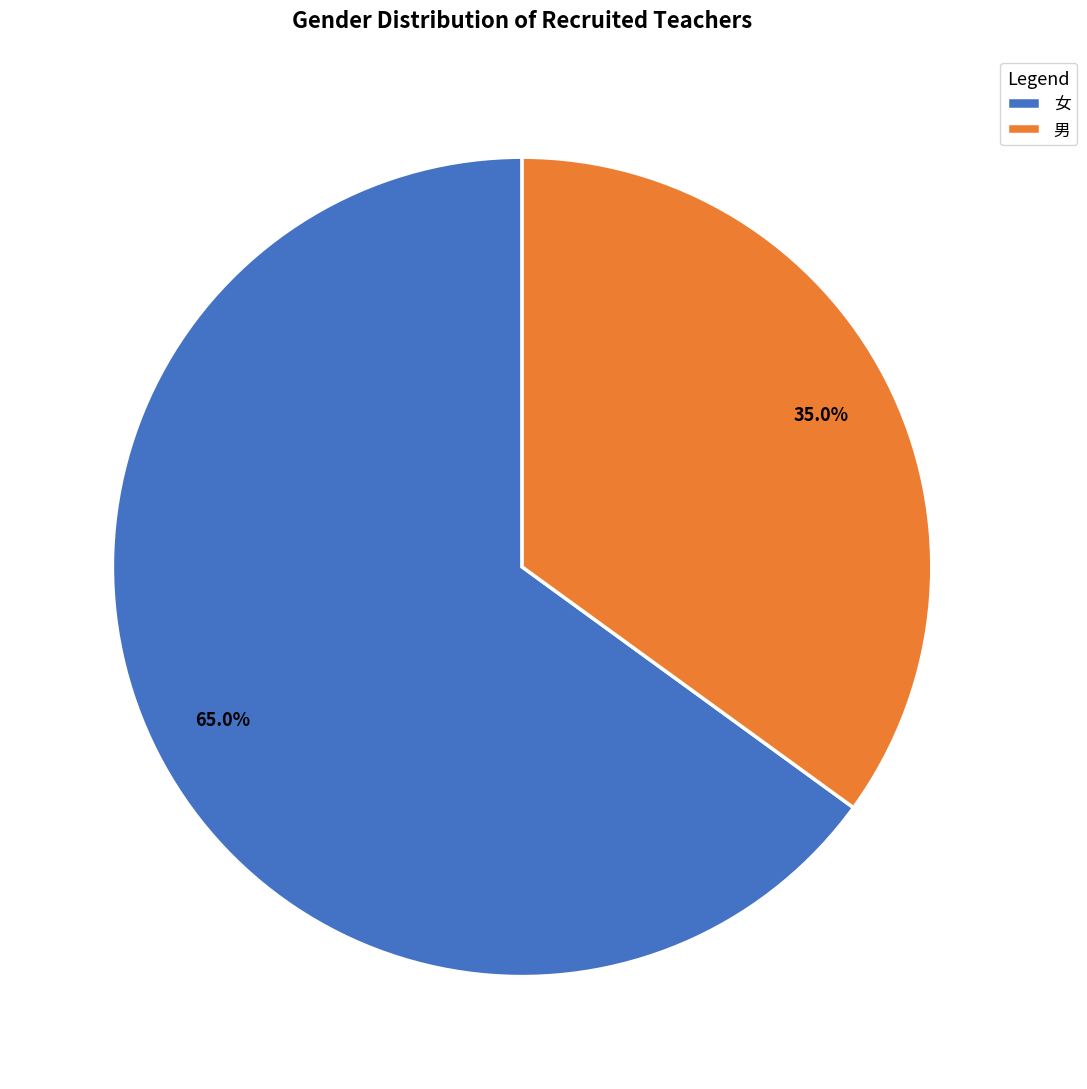

To the nearest percent, what percentage of the pie is 女?

65%